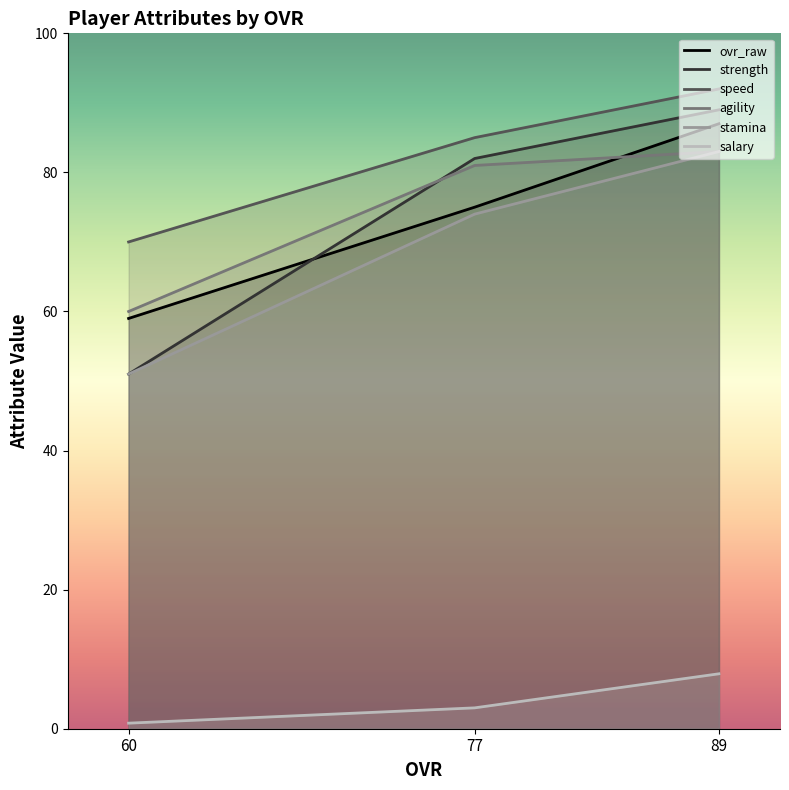

What is the approximate value of ovr_raw at 60?

59.0